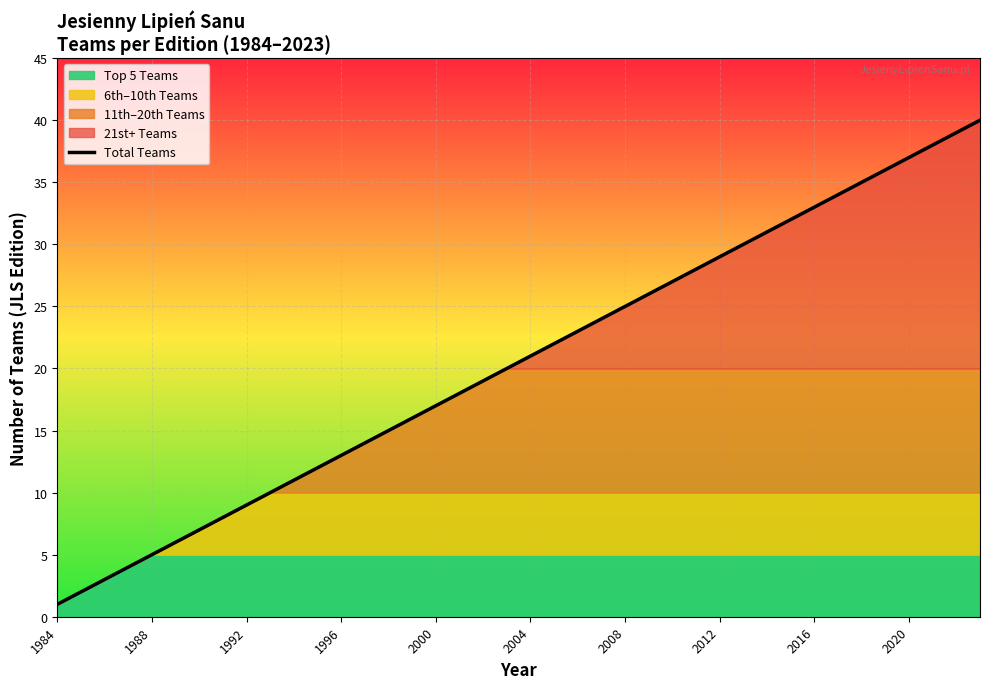

The Total Teams series shows 5 at 2000. True or false?

False